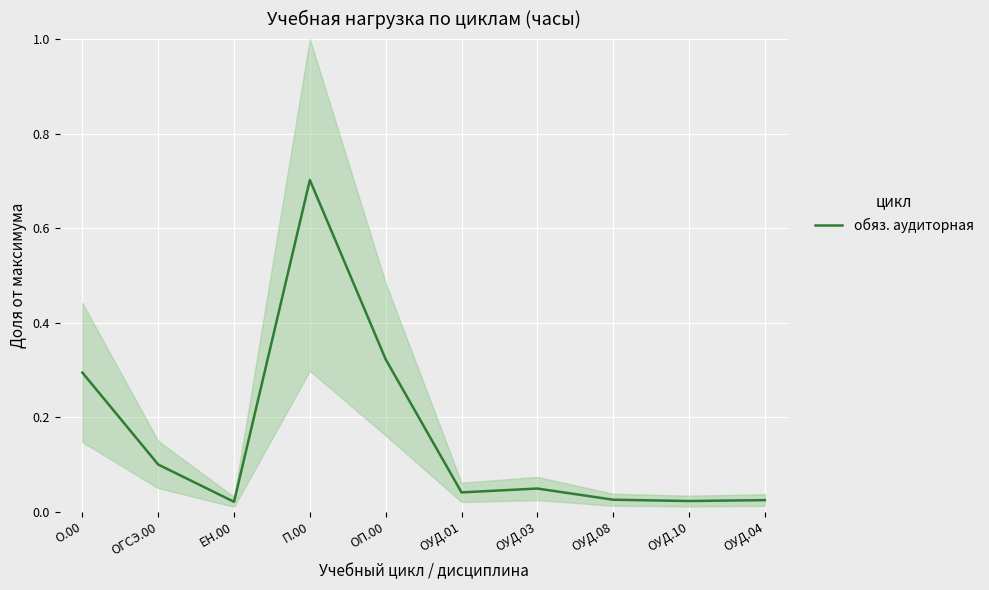

How many points are higher than both their immediate neighbors (excluding endpoints)?

2